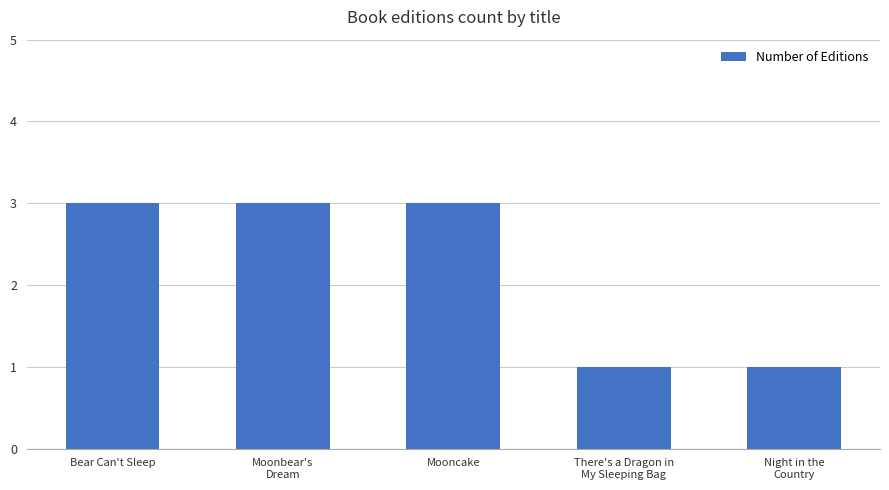

What is the difference between the maximum and minimum values?

2